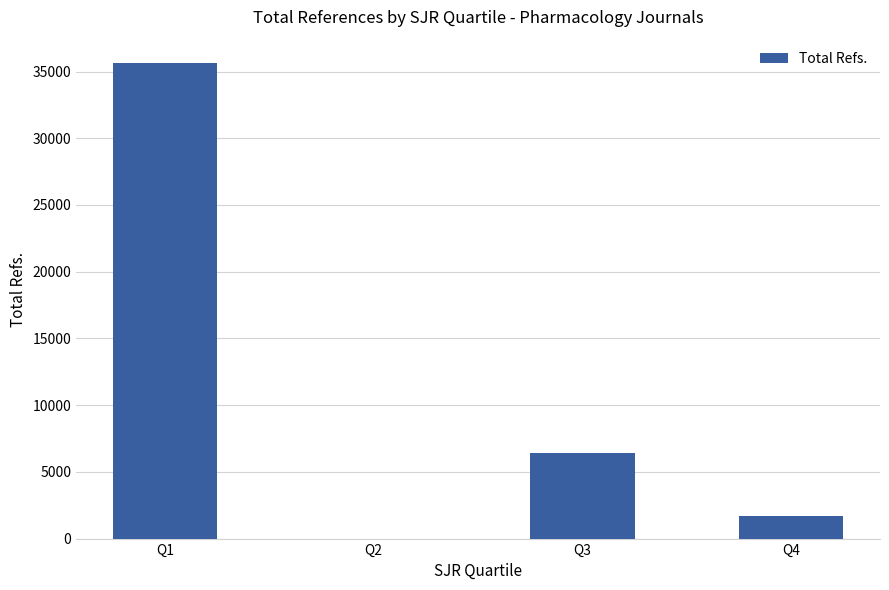

Are the bars horizontal?

No